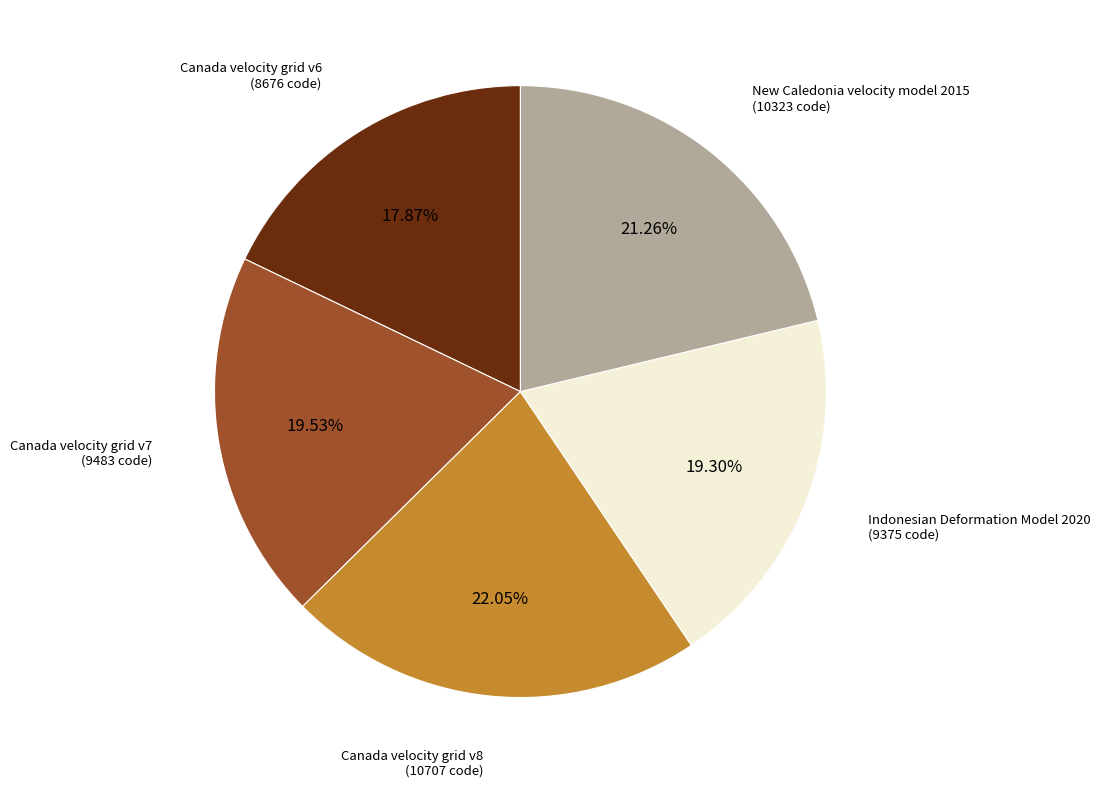

Does any single category account for the majority?

No